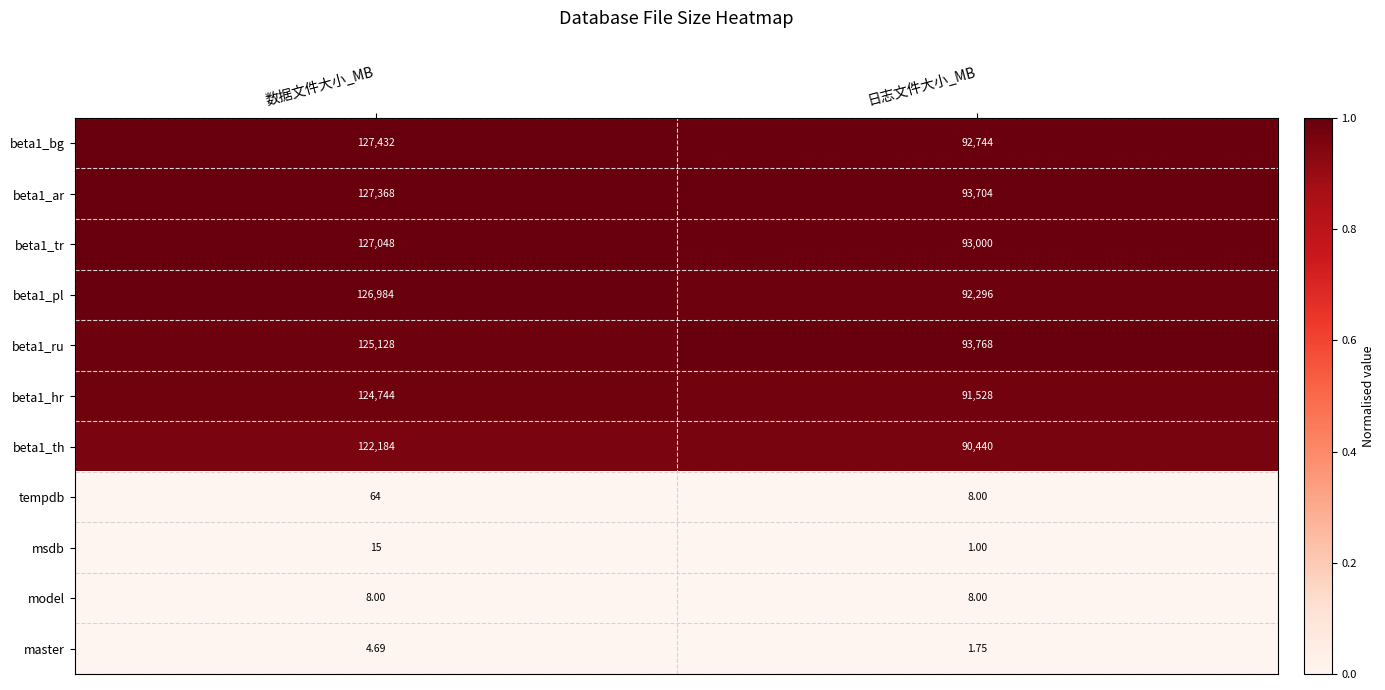

Is the value of beta1_ru at 数据文件大小_MB greater than the value of beta1_ar at 数据文件大小_MB?

No